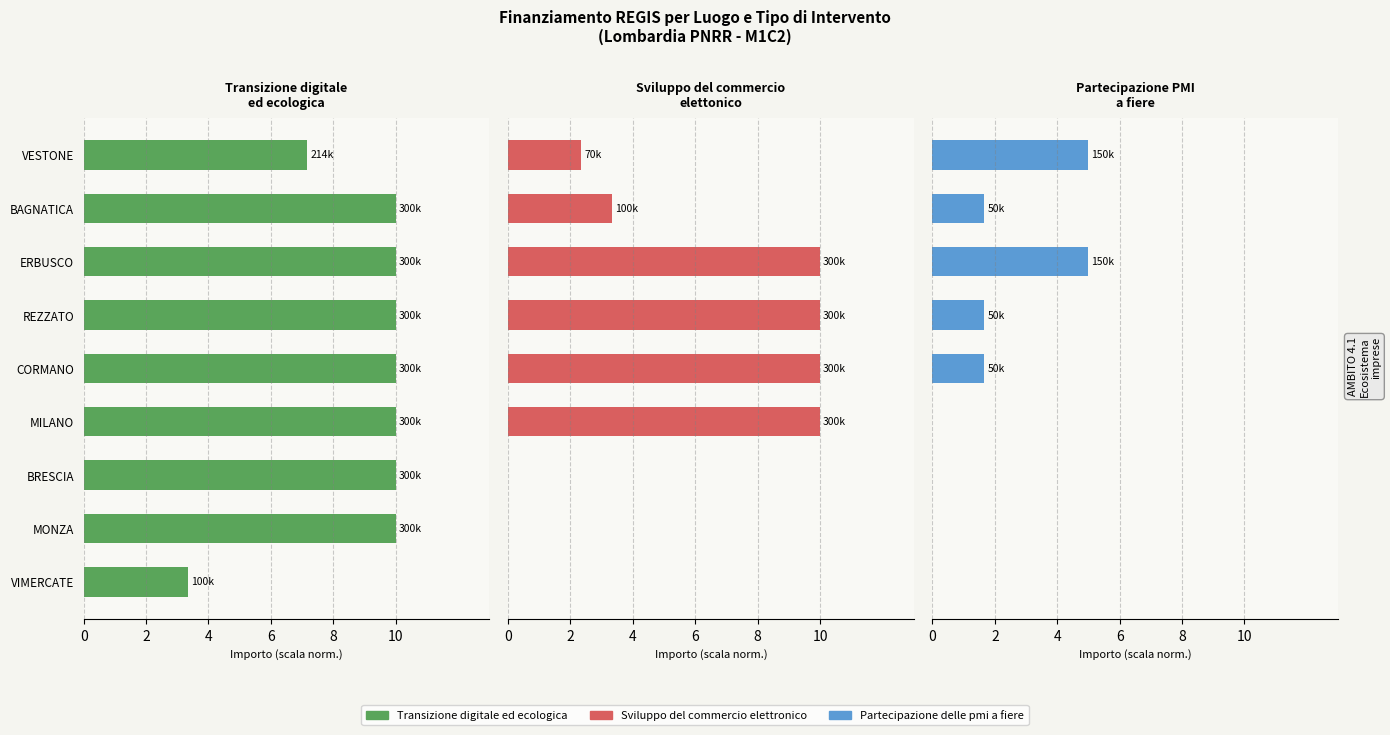

What is the spread (max minus min) of values at MONZA?

10.0